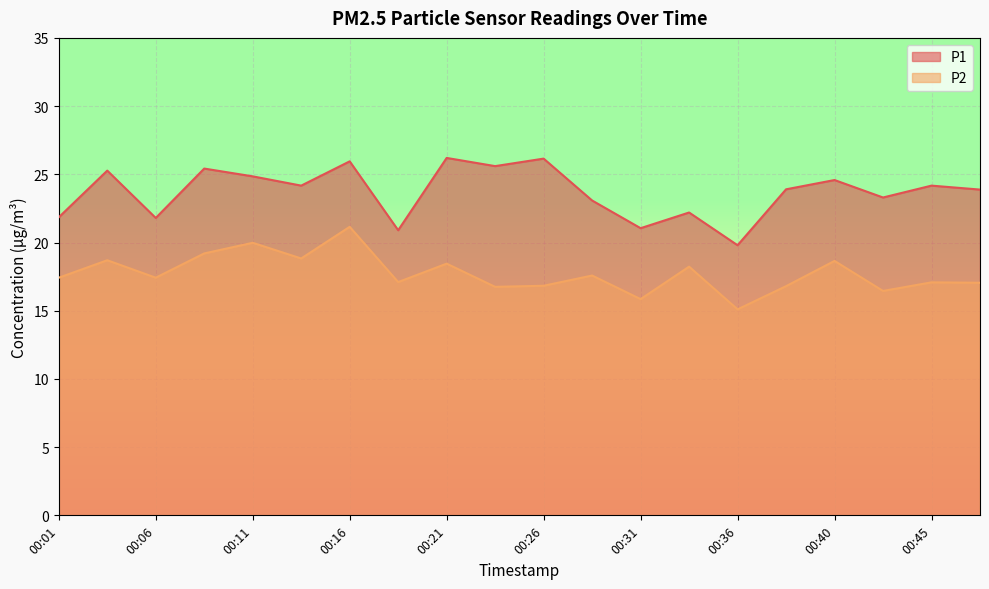

What is the maximum value shown in the chart?

26.2